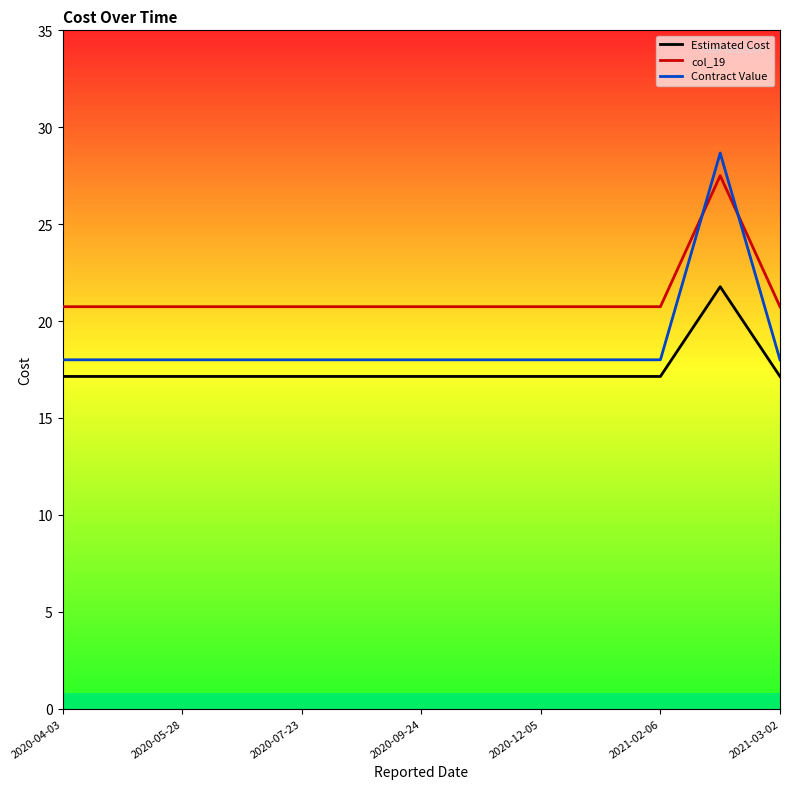

Does the chart display data point markers on the line(s)?

No